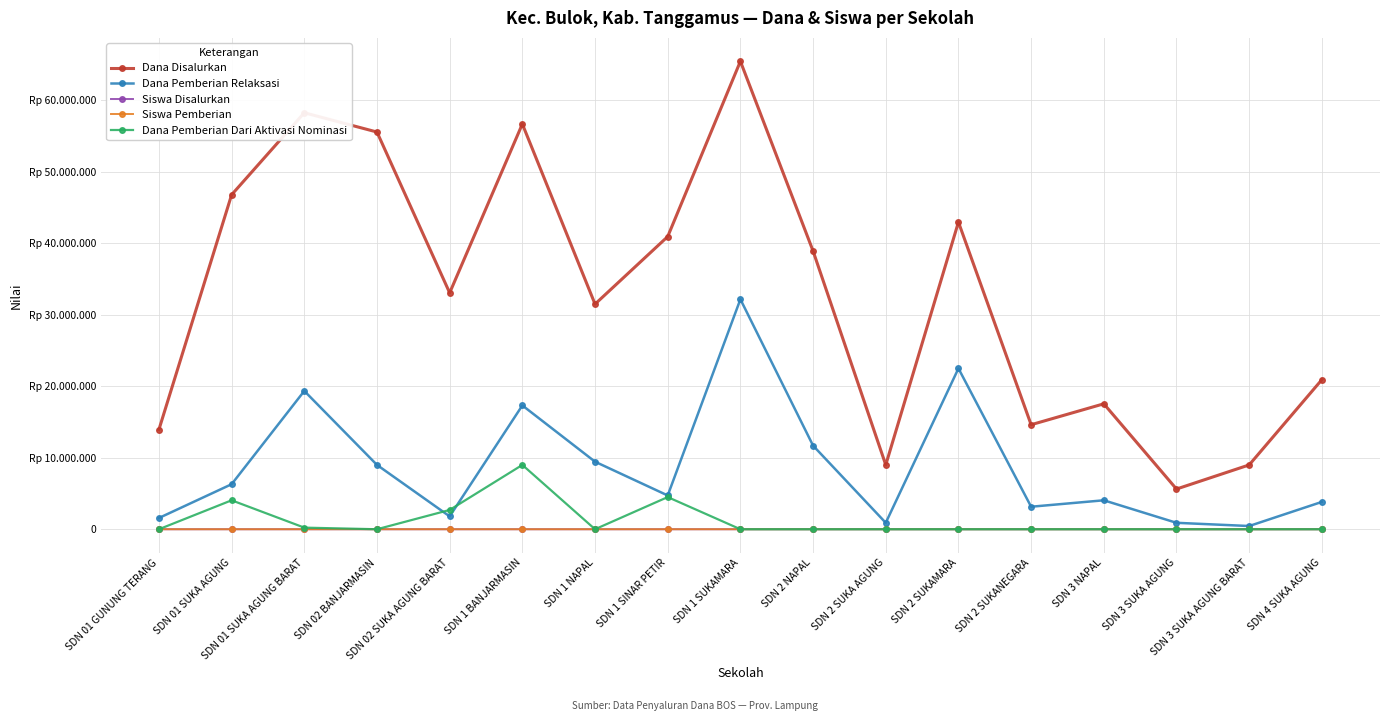

What is the label of the 11th point from the right?

SDN 1 NAPAL